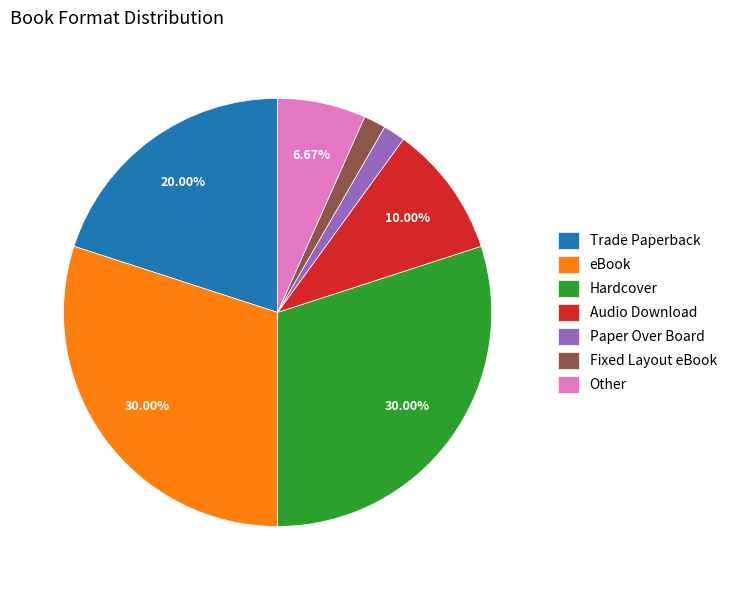

What is the ratio of the value at Trade Paperback to the value at Paper Over Board?

12.0